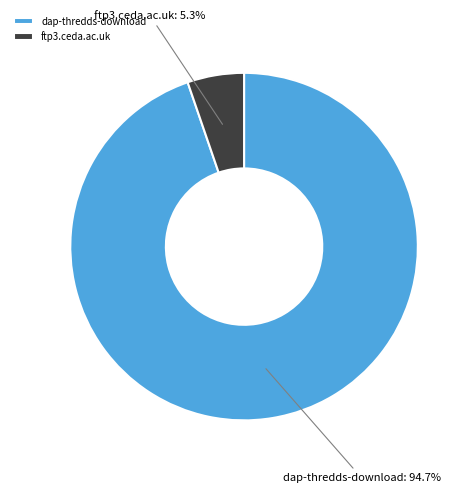

What percentage do ftp3.ceda.ac.uk and dap-thredds-download together represent?

100.0%